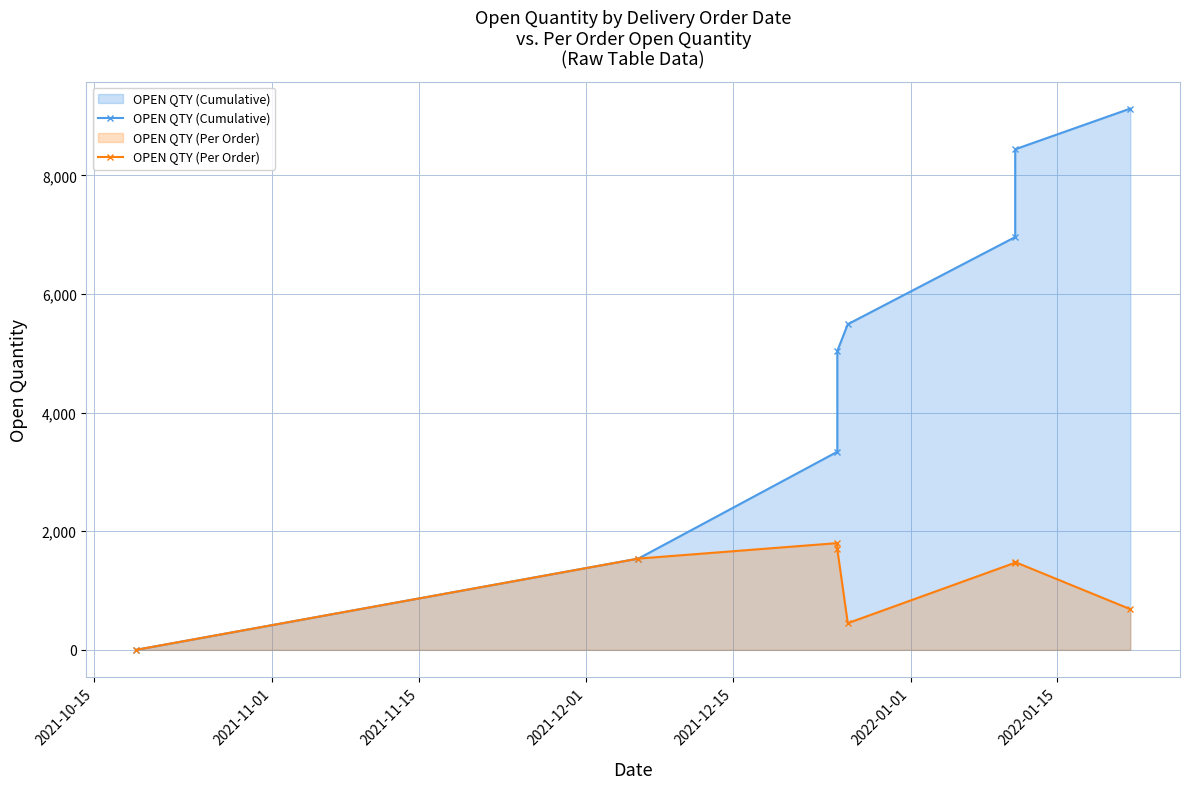

The OPEN QTY (Per Order) series shows 2689 at 2021-12-01. True or false?

False